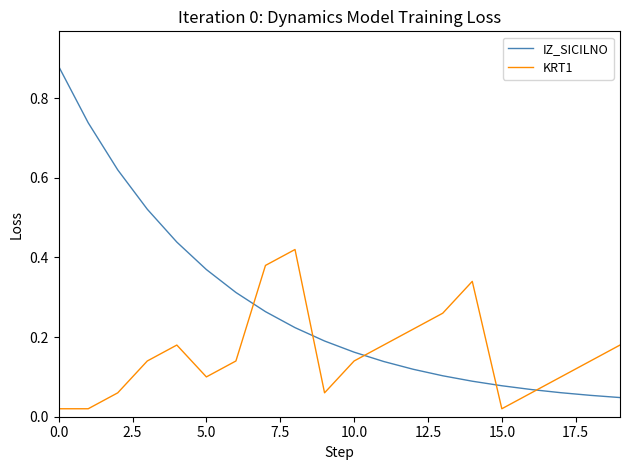

How many lines are shown in the chart?

2